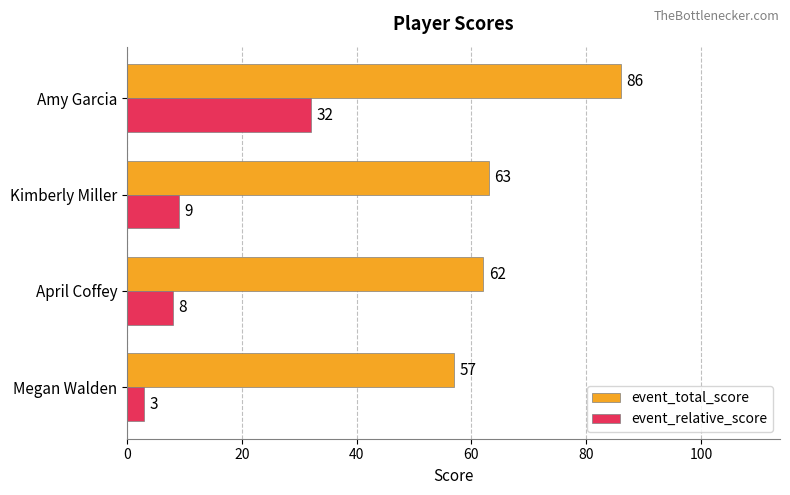

What is the difference between the event_relative_score values at Amy Garcia and Kimberly Miller?

23